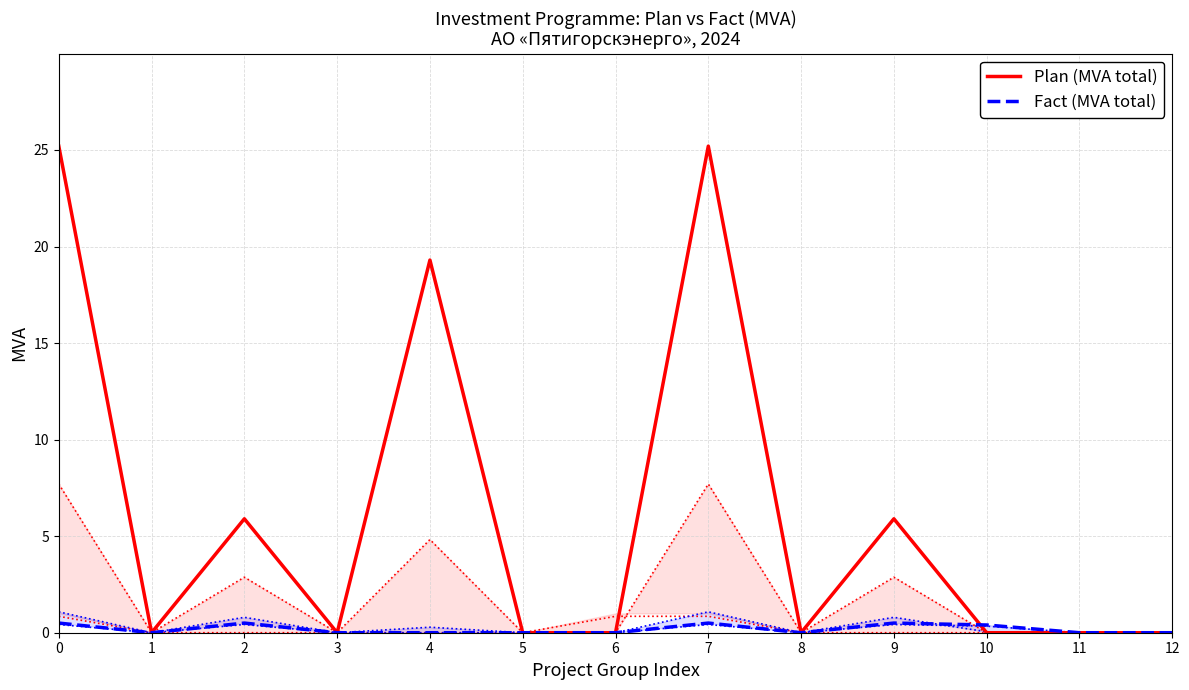

Reading left to right, what are all the values shown in this chart?

Plan (MVА total): 25.2	0.0	5.9	0.0	19.3	0.0	0.0	25.2	0.0	5.9	0.0	0.0	0.0
Fact (MVА total): 0.5	0.0	0.5	0.0	0.0	0.0	0.0	0.5	0.0	0.5	0.4	0.0	0.0